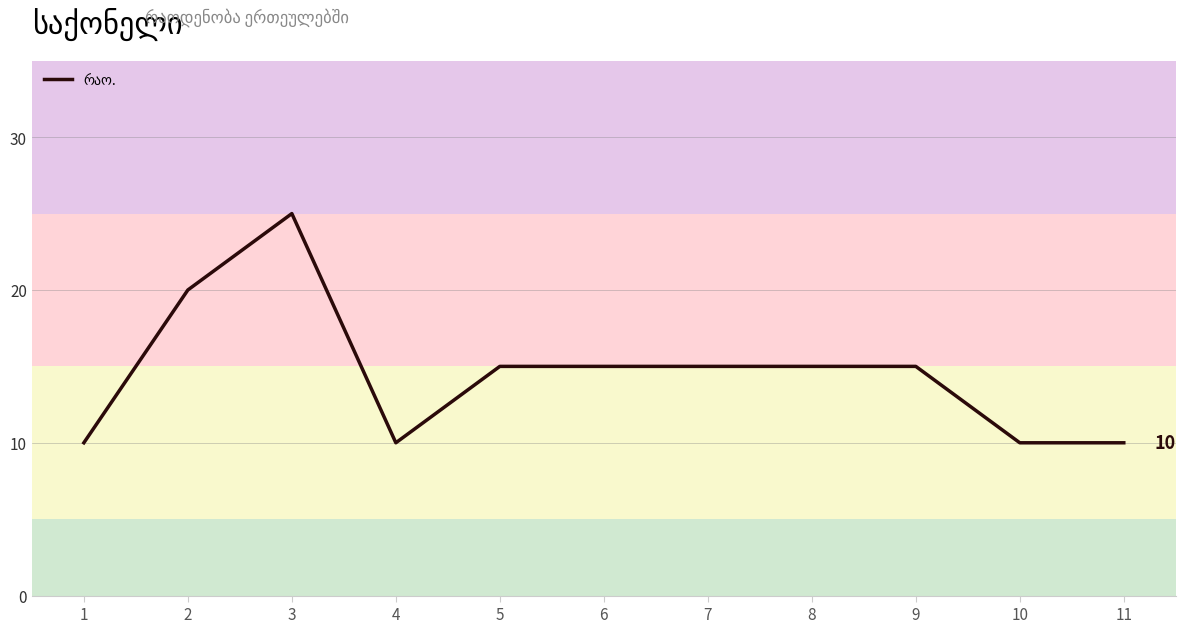

Which category has the highest value across all series?

3